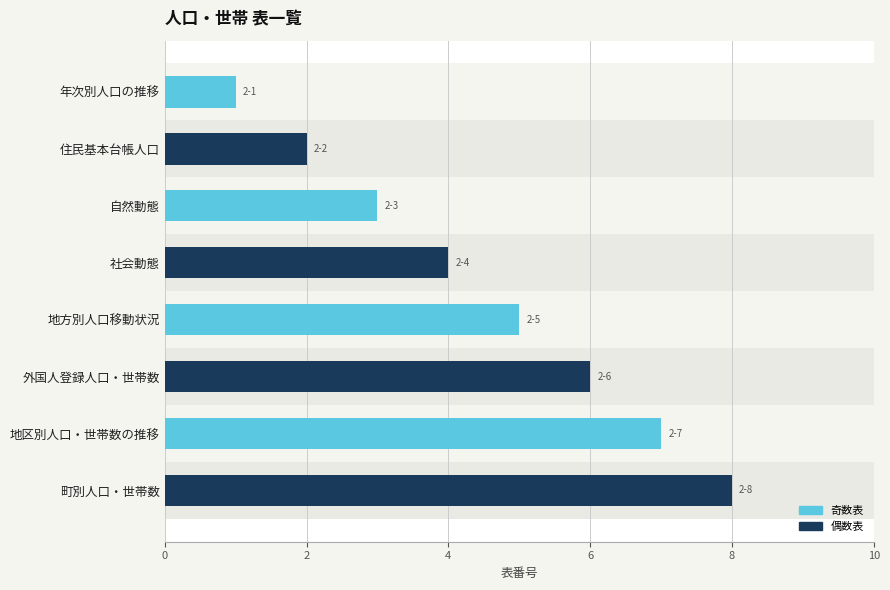

Is the value of 偶数表 at 地方別人口移動状況 greater than the value of 奇数表 at 地方別人口移動状況?

Yes